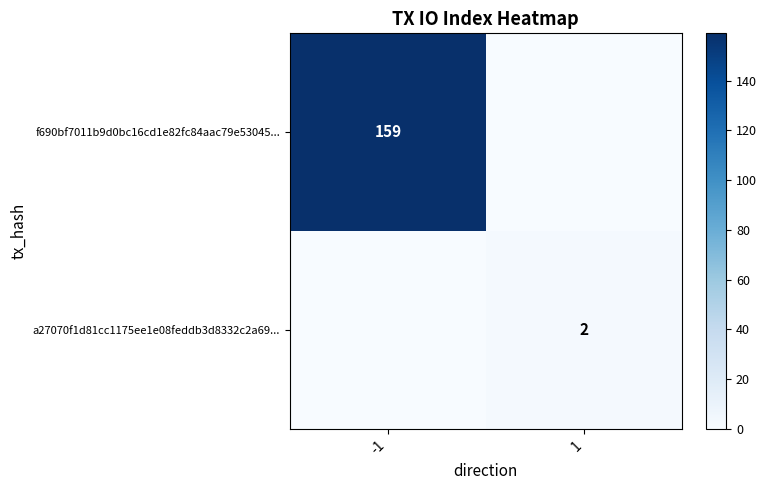

Which category has the lowest value across all series?

1